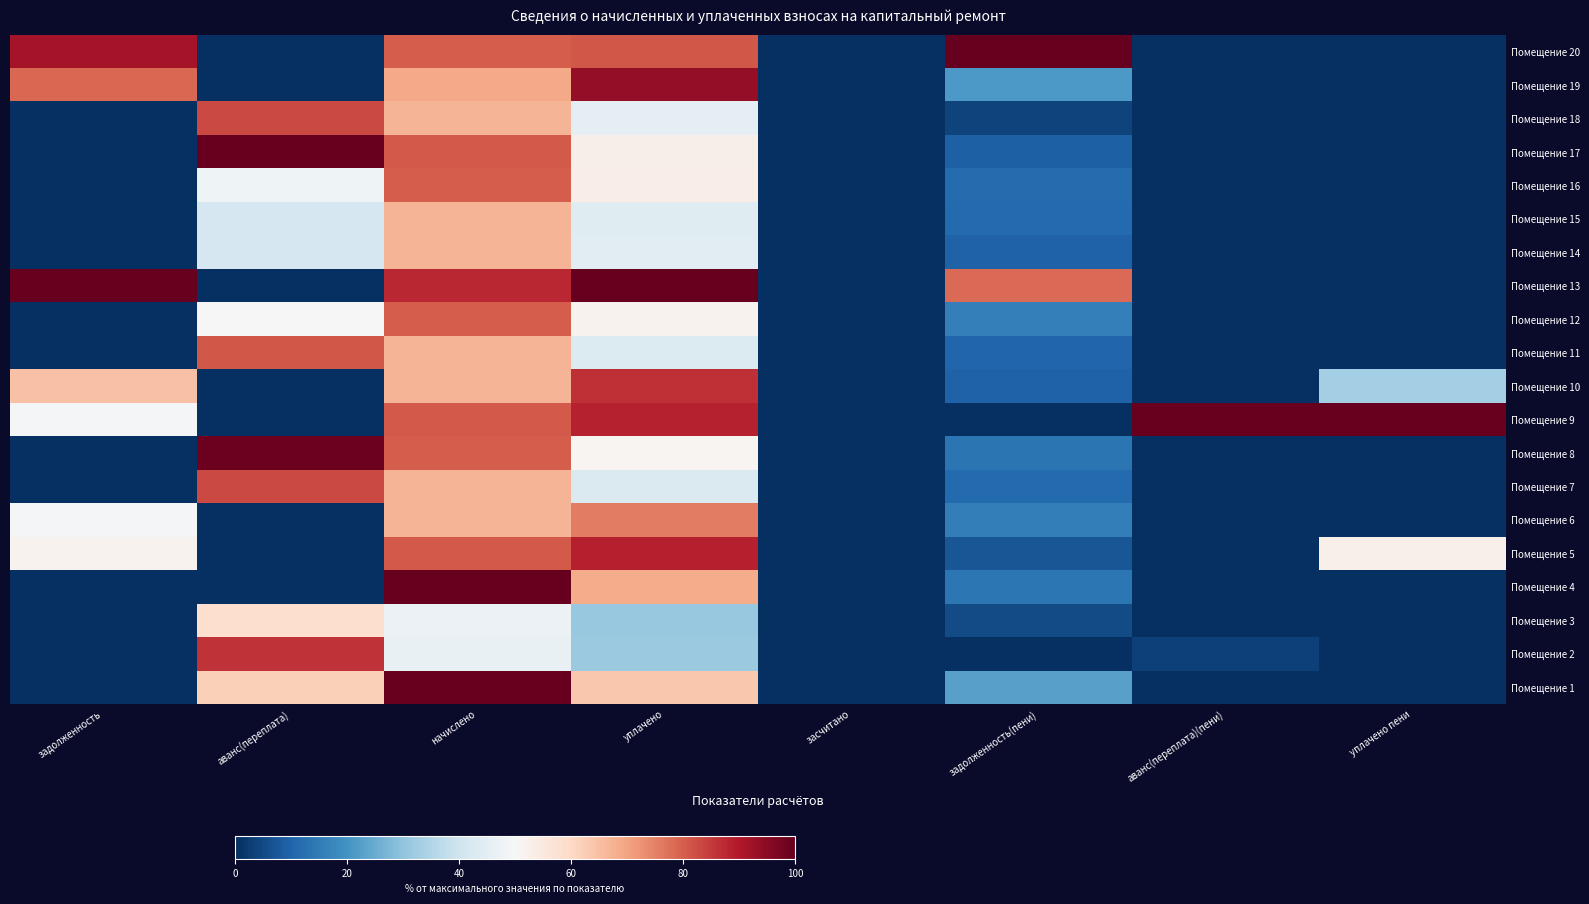

Reading right to left, transcribe all the data shown in this chart.

Помещение 1: уплачено пени=0.0	аванс(переплата)(пени)=0.0	задолженность(пени)=22.8	засчитано=0.0	уплачено=63.5	начислено=100.0	аванс(переплата)=61.9	задолженность=0.0
Помещение 2: уплачено пени=0.0	аванс(переплата)(пени)=3.3	задолженность(пени)=0.0	засчитано=0.0	уплачено=31.3	начислено=46.3	аванс(переплата)=86.0	задолженность=0.0
Помещение 3: уплачено пени=0.0	аванс(переплата)(пени)=0.0	задолженность(пени)=5.3	засчитано=0.0	уплачено=30.9	начислено=47.1	аванс(переплата)=58.3	задолженность=0.0
Помещение 4: уплачено пени=0.0	аванс(переплата)(пени)=0.0	задолженность(пени)=14.0	засчитано=0.0	уплачено=68.7	начислено=99.9	аванс(переплата)=0.0	задолженность=0.0
Помещение 5: уплачено пени=52.5	аванс(переплата)(пени)=0.0	задолженность(пени)=7.3	засчитано=0.0	уплачено=88.7	начислено=80.8	аванс(переплата)=0.0	задолженность=51.7
Помещение 6: уплачено пени=0.0	аванс(переплата)(пени)=0.0	задолженность(пени)=15.2	засчитано=0.0	уплачено=75.7	начислено=66.9	аванс(переплата)=0.0	задолженность=49.4
Помещение 7: уплачено пени=0.0	аванс(переплата)(пени)=0.0	задолженность(пени)=11.2	засчитано=0.0	уплачено=42.6	начислено=67.1	аванс(переплата)=82.9	задолженность=0.0
Помещение 8: уплачено пени=0.0	аванс(переплата)(пени)=0.0	задолженность(пени)=13.6	засчитано=0.0	уплачено=50.9	начислено=80.1	аванс(переплата)=99.2	задолженность=0.0
Помещение 9: уплачено пени=100.0	аванс(переплата)(пени)=100.0	задолженность(пени)=0.0	засчитано=0.0	уплачено=88.6	начислено=80.8	аванс(переплата)=0.0	задолженность=49.4
Помещение 10: уплачено пени=33.0	аванс(переплата)(пени)=0.0	задолженность(пени)=9.6	засчитано=0.0	уплачено=86.4	начислено=66.9	аванс(переплата)=0.0	задолженность=64.5
Помещение 11: уплачено пени=0.0	аванс(переплата)(пени)=0.0	задолженность(пени)=10.4	засчитано=0.0	уплачено=43.0	начислено=67.1	аванс(переплата)=81.2	задолженность=0.0
Помещение 12: уплачено пени=0.0	аванс(переплата)(пени)=0.0	задолженность(пени)=15.8	засчитано=0.0	уплачено=51.8	начислено=80.1	аванс(переплата)=49.6	задолженность=0.0
Помещение 13: уплачено пени=0.0	аванс(переплата)(пени)=0.0	задолженность(пени)=78.3	засчитано=0.0	уплачено=100.0	начислено=87.6	аванс(переплата)=0.0	задолженность=100.0
Помещение 14: уплачено пени=0.0	аванс(переплата)(пени)=0.0	задолженность(пени)=9.5	засчитано=0.0	уплачено=44.6	начислено=66.9	аванс(переплата)=41.4	задолженность=0.0
Помещение 15: уплачено пени=0.0	аванс(переплата)(пени)=0.0	задолженность(пени)=11.3	засчитано=0.0	уплачено=44.0	начислено=67.1	аванс(переплата)=41.5	задолженность=0.0
Помещение 16: уплачено пени=0.0	аванс(переплата)(пени)=0.0	задолженность(пени)=11.5	засчитано=0.0	уплачено=53.4	начислено=80.1	аванс(переплата)=48.0	задолженность=0.0
Помещение 17: уплачено пени=0.0	аванс(переплата)(пени)=0.0	задолженность(пени)=9.1	засчитано=0.0	уплачено=53.0	начислено=80.8	аванс(переплата)=100.0	задолженность=0.0
Помещение 18: уплачено пени=0.0	аванс(переплата)(пени)=0.0	задолженность(пени)=3.8	засчитано=0.0	уплачено=45.3	начислено=66.9	аванс(переплата)=82.8	задолженность=0.0
Помещение 19: уплачено пени=0.0	аванс(переплата)(пени)=0.0	задолженность(пени)=21.3	засчитано=0.0	уплачено=93.8	начислено=69.0	аванс(переплата)=0.0	задолженность=78.8
Помещение 20: уплачено пени=0.0	аванс(переплата)(пени)=0.0	задолженность(пени)=100.0	засчитано=0.0	уплачено=81.0	начислено=80.1	аванс(переплата)=0.0	задолженность=91.5